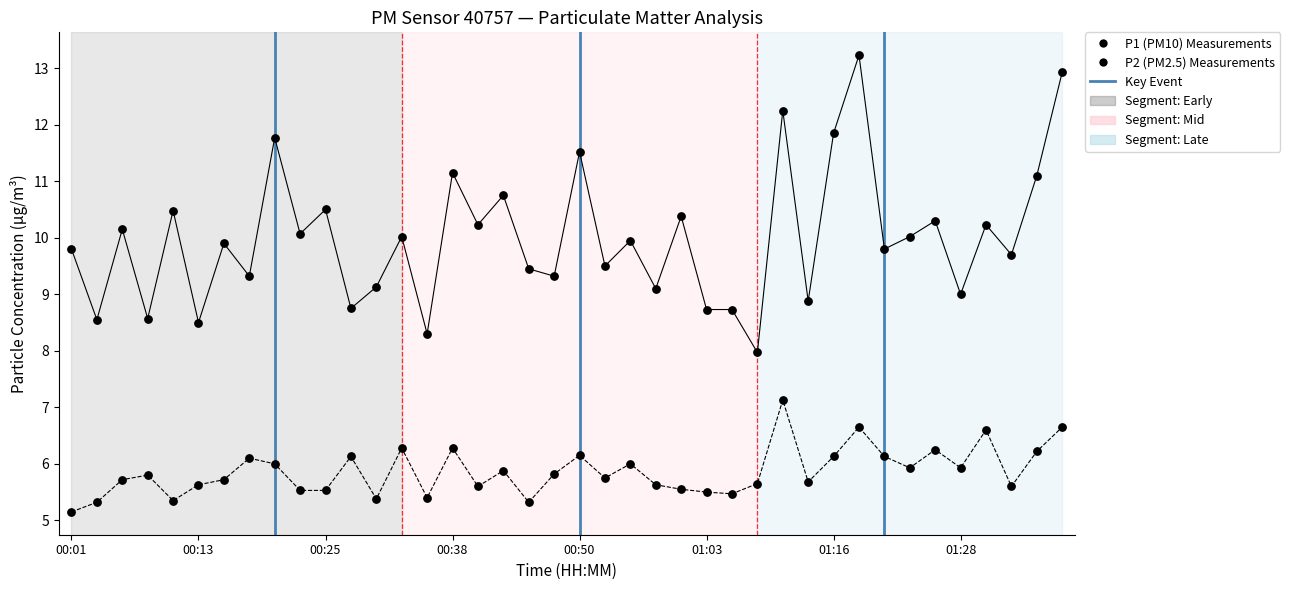

At how many categories does at least one series exceed 11?

8